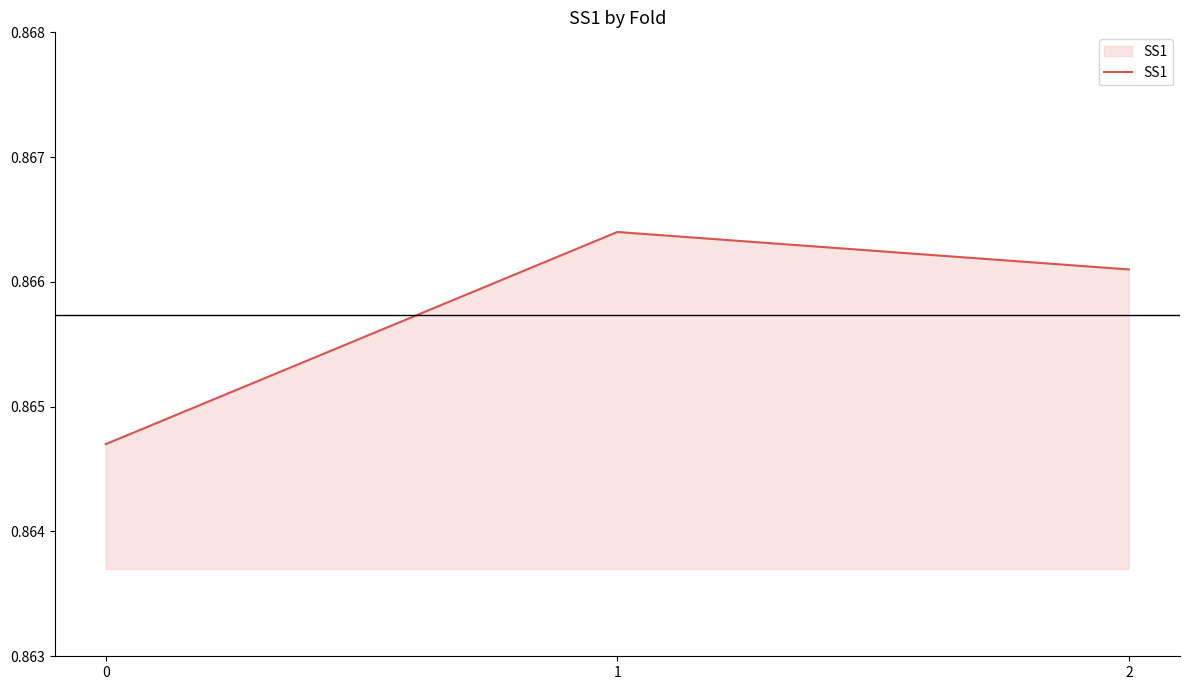

Rank the categories by value from lowest to highest.

0, 2, 1